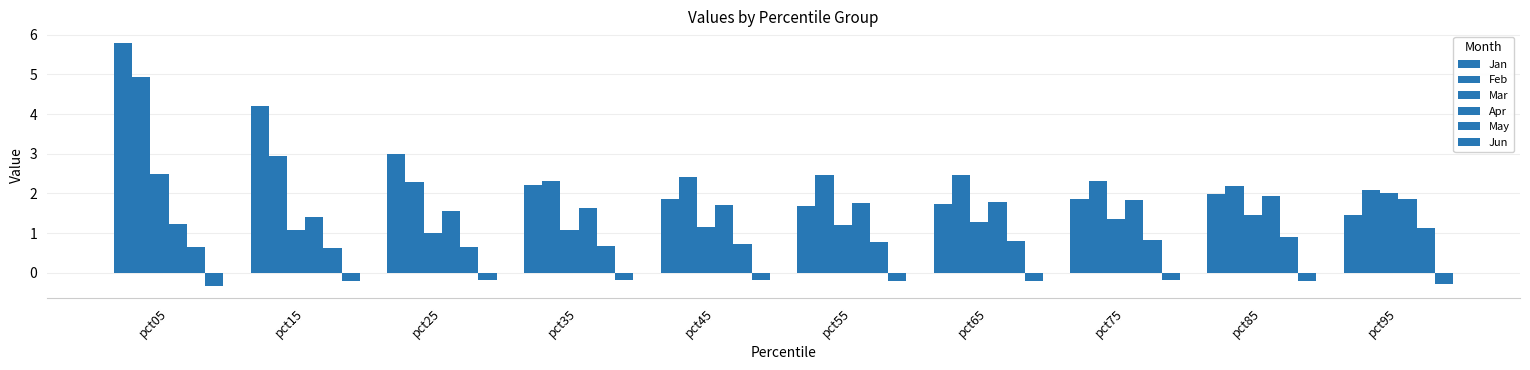

How many categories are shown in the chart?

10